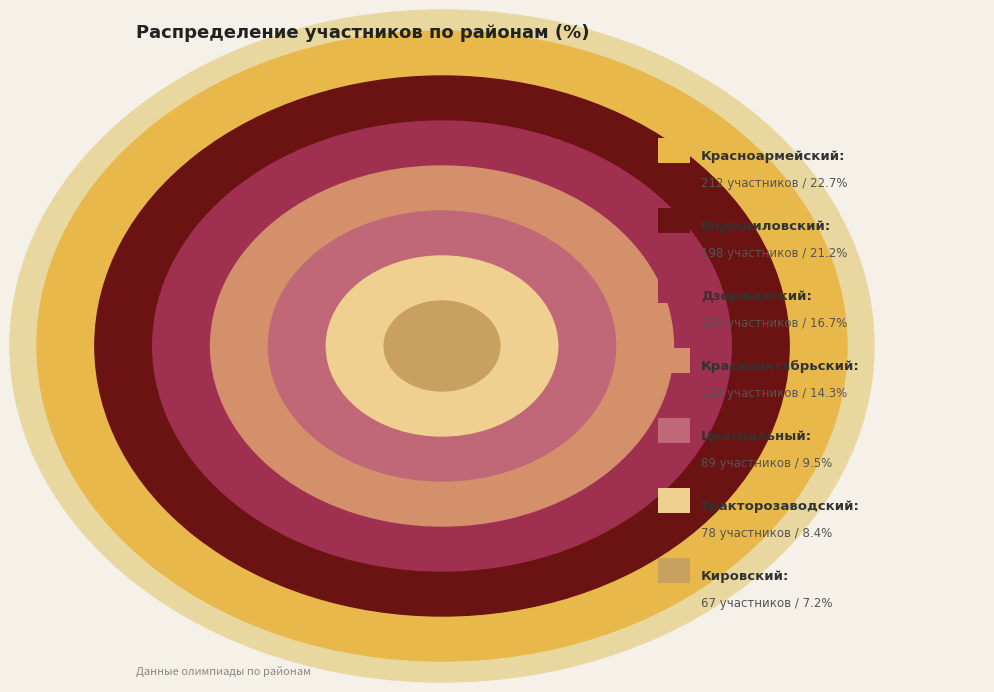

How many slices are in this pie chart?

7